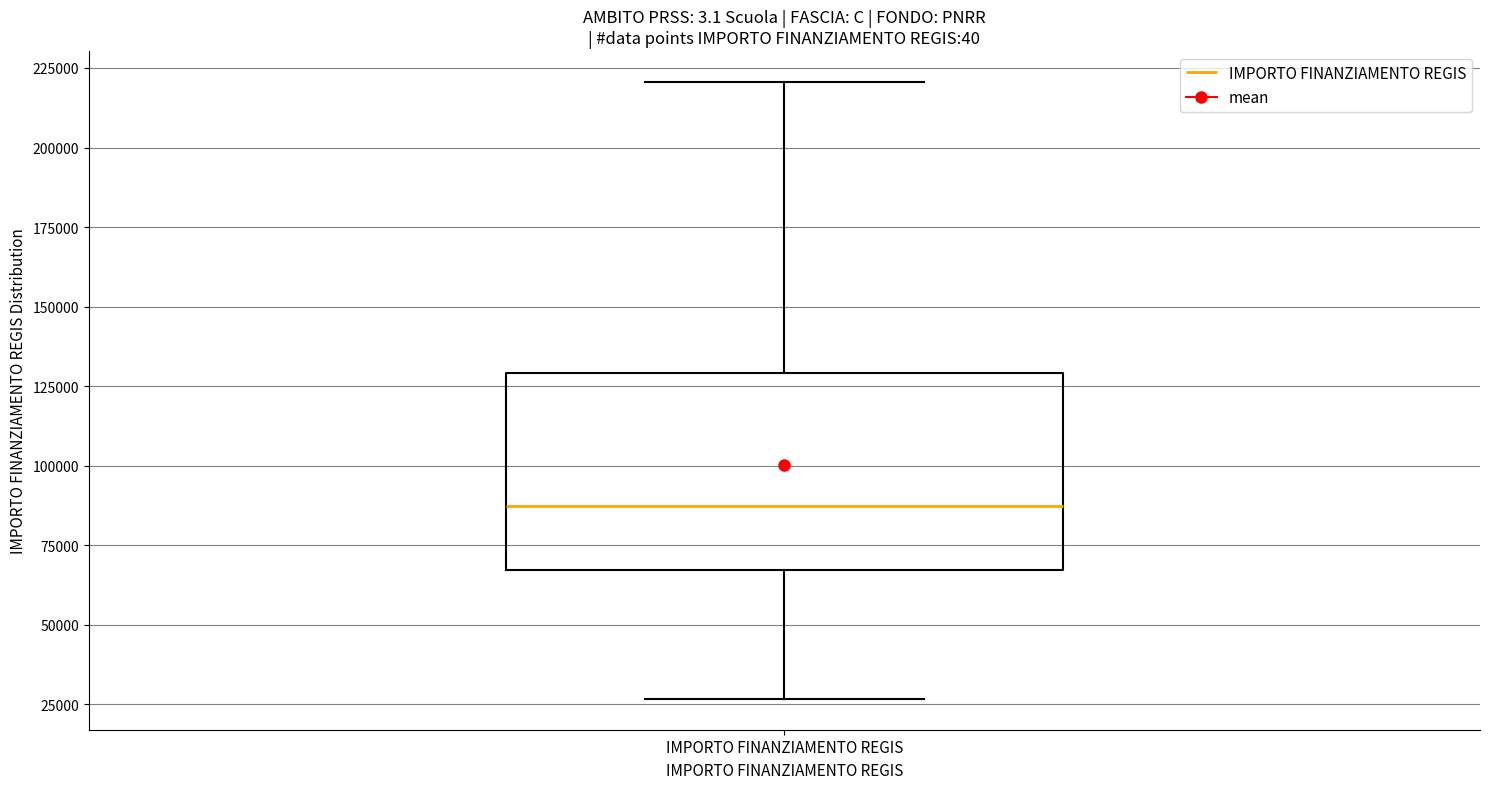

Read this box plot against the y-axis: the position of the median line, the range covered by the box, and the ends of both whiskers. The values are not printed on the chart, so give them approximately, as read against the axis.

median 85000, box 65000 to 130000, whiskers 25000 to 220000